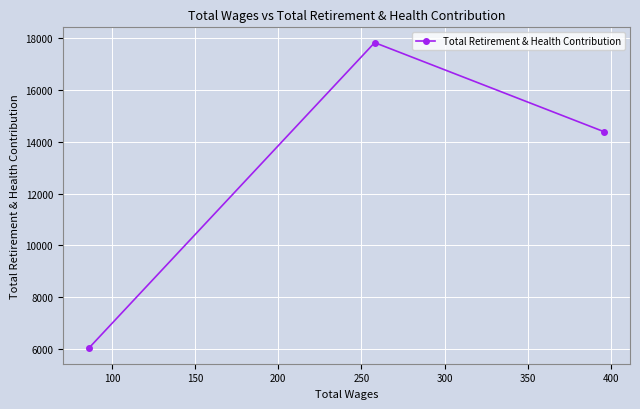

What is the value of the 1st point from the left?

6024